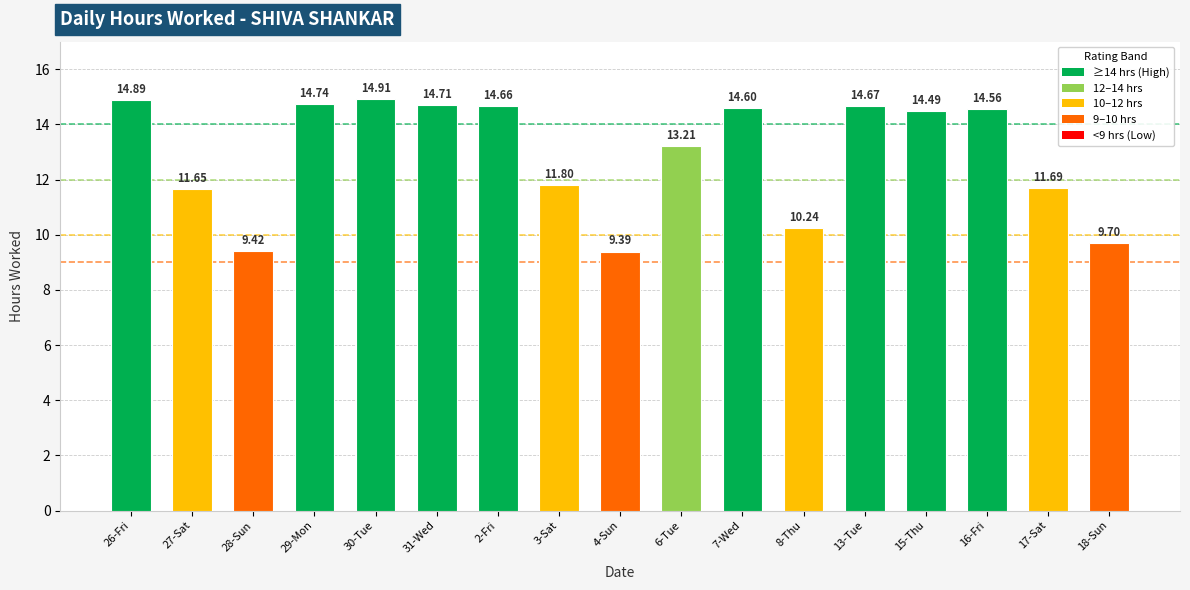

How many bars are there in total?

17